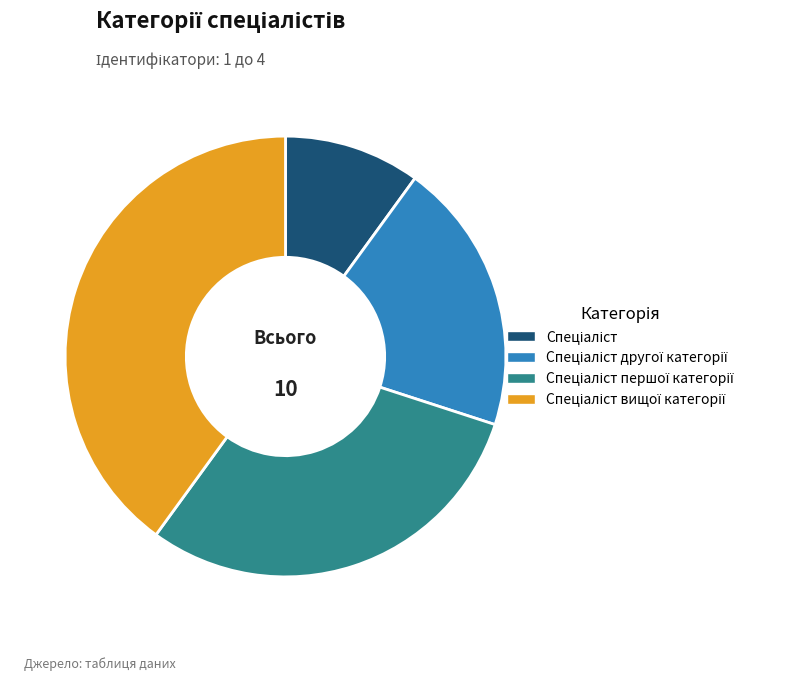

Is there any slice that represents more than half of the pie?

No